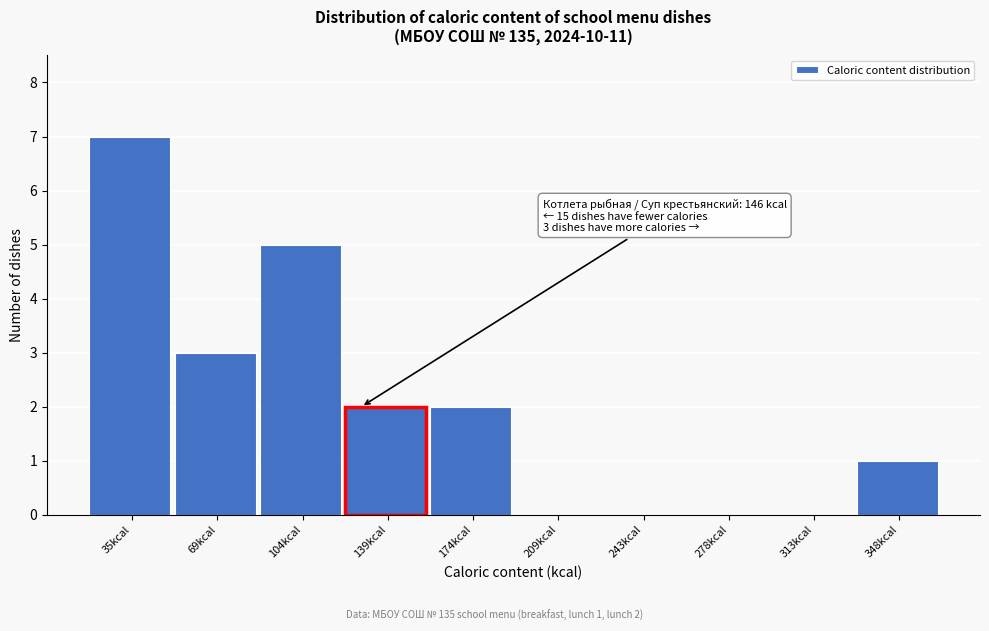

Reading right to left, extract all data points from this chart.

348kcal=1	313kcal=0	278kcal=0	243kcal=0	209kcal=0	174kcal=2	139kcal=2	104kcal=5	69kcal=3	35kcal=7